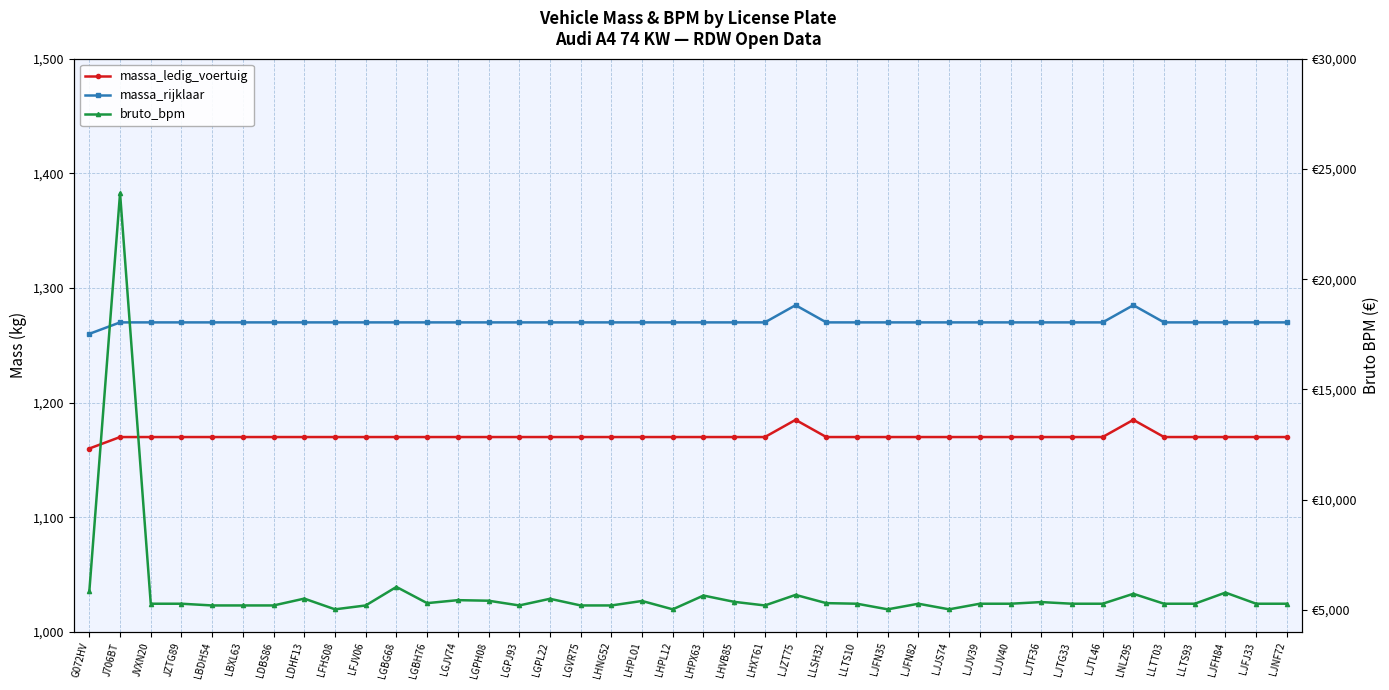

Rank the series at LJTG33 from lowest to highest value.

massa_ledig_voertuig, massa_rijklaar, bruto_bpm